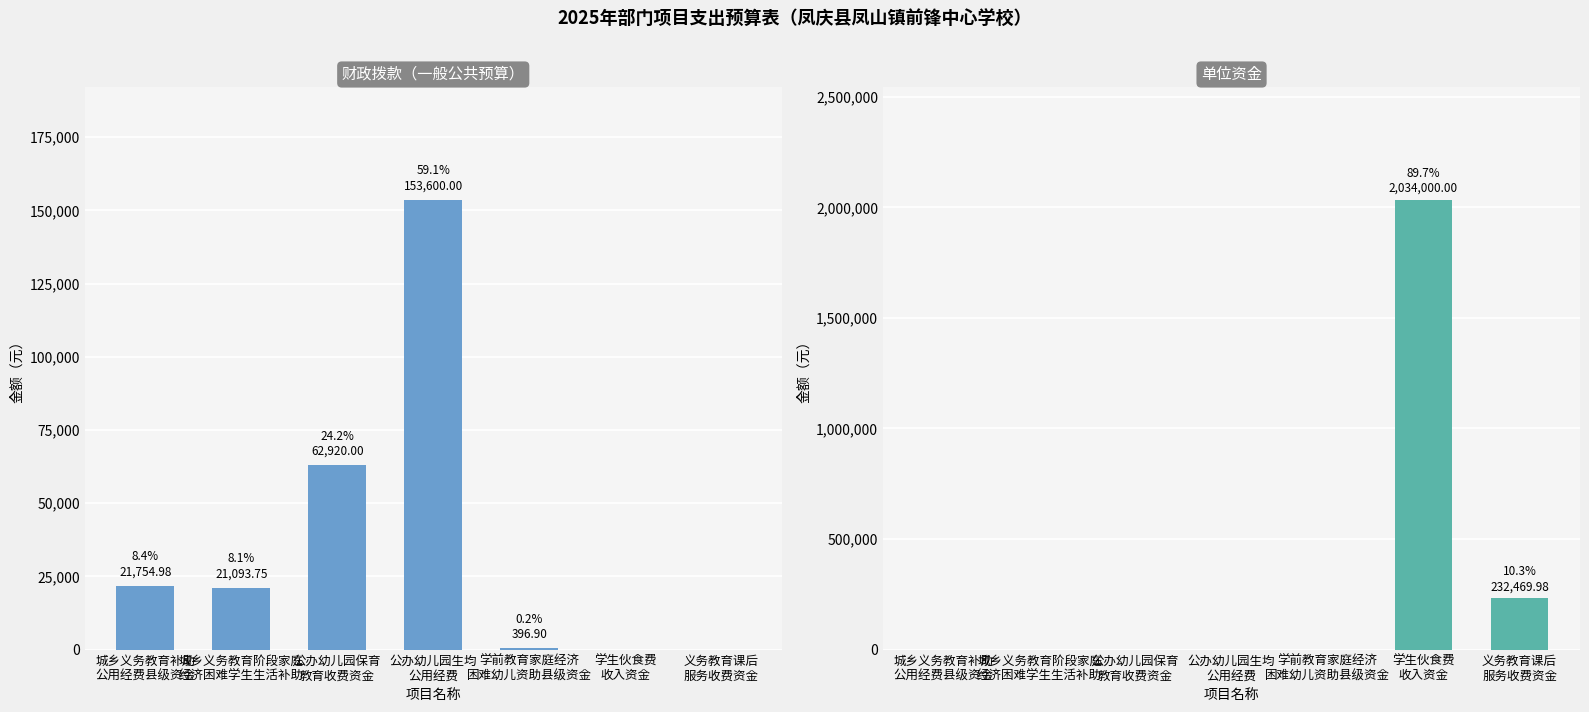

What is the total value across all series at 公办幼儿园生均
公用经费?

153600.0